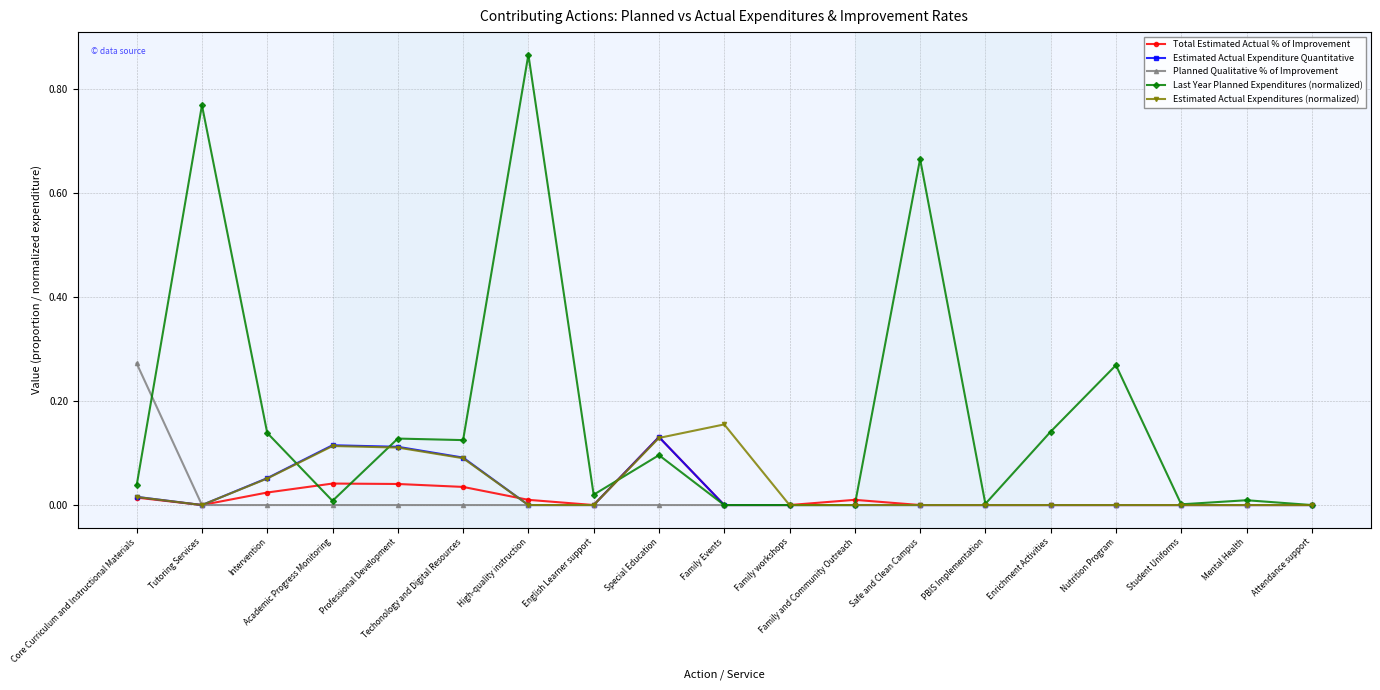

Is it true that Total Estimated Actual % of Improvement equals 0.0 at Techonology and Digital Resources?

True